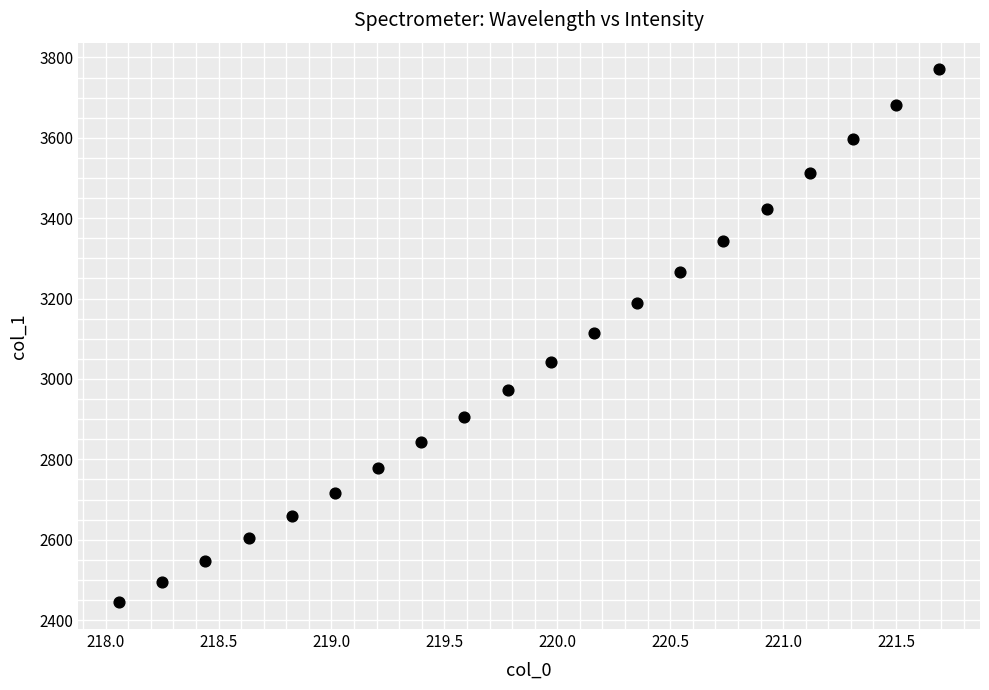

What is the range of X values (max minus min)?

3.6